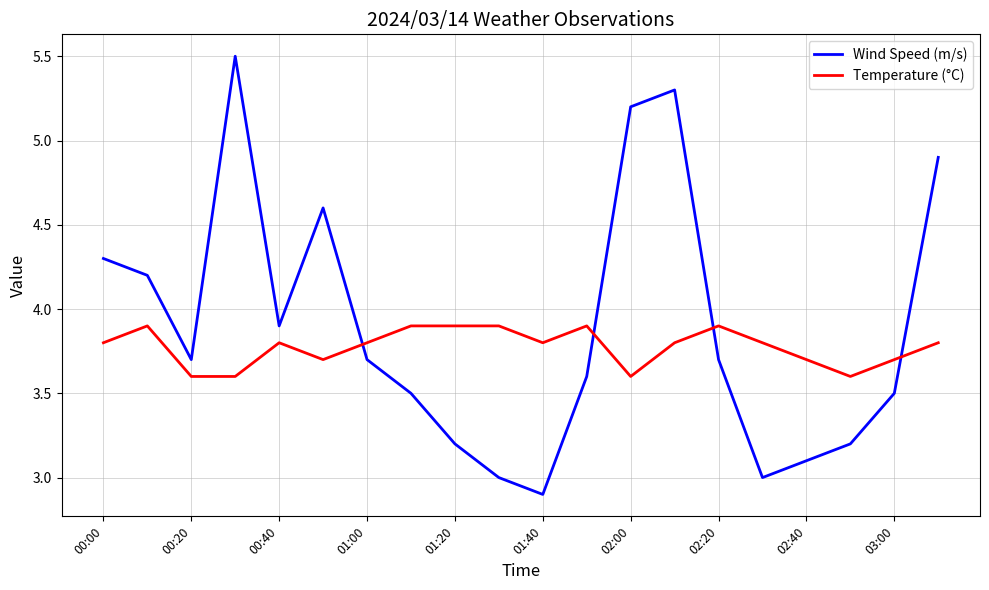

How many intersections are there between Temperature (°C) and Wind Speed (m/s)?

4